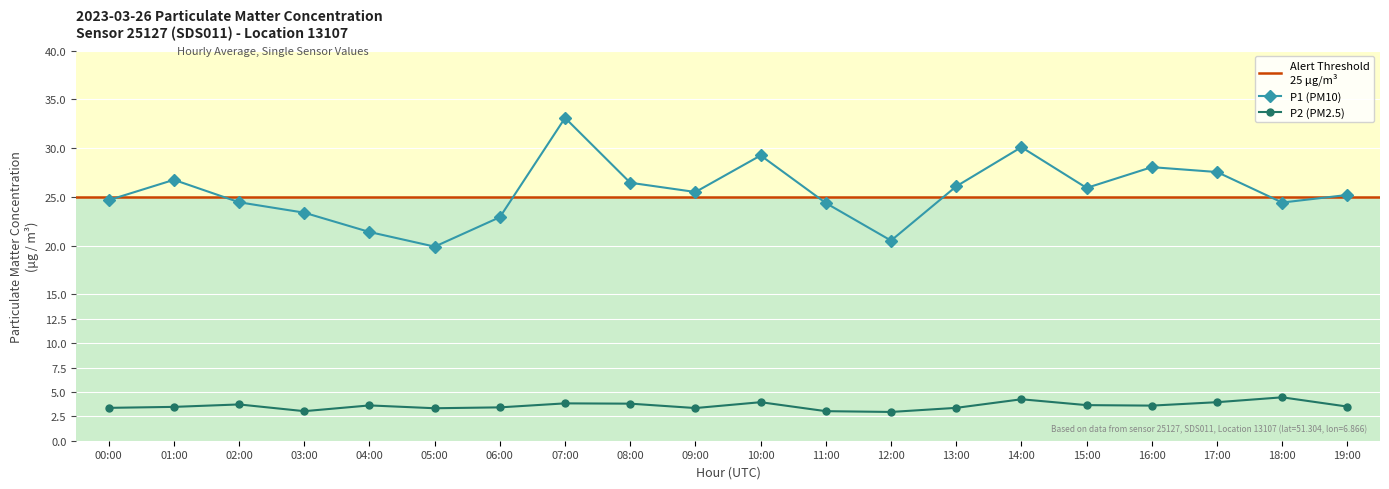

True or false: P1 has a value of 26.1 at 13:00.

True